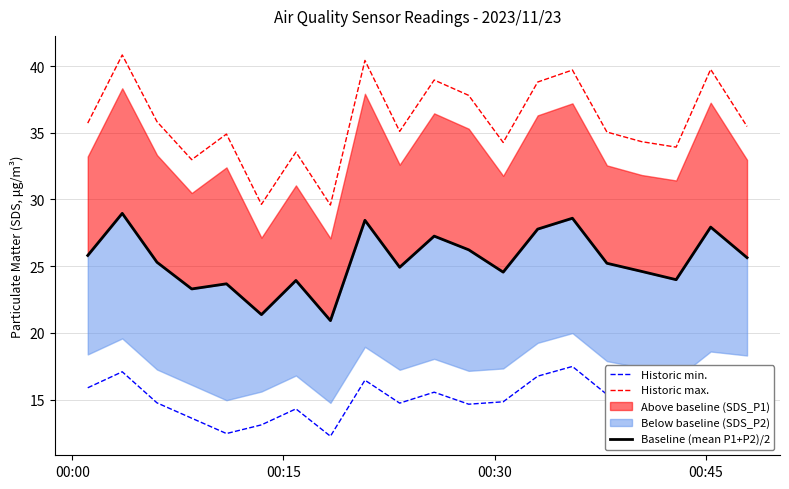

In Baseline (mean P1+P2)/2, how many points are lower than both neighbors (excluding endpoints)?

6